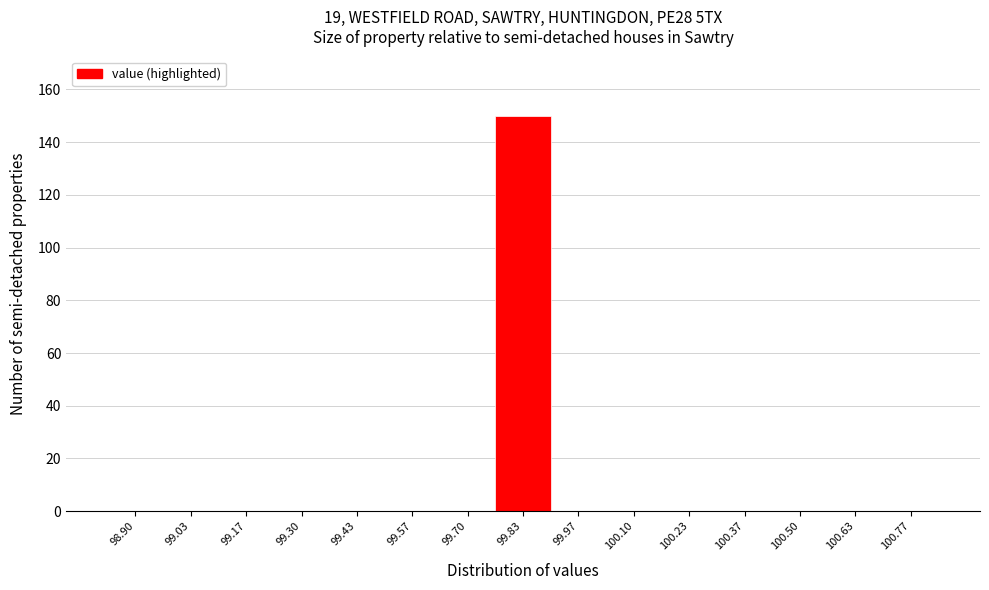

The value at 99.97 is 0. True or false?

True